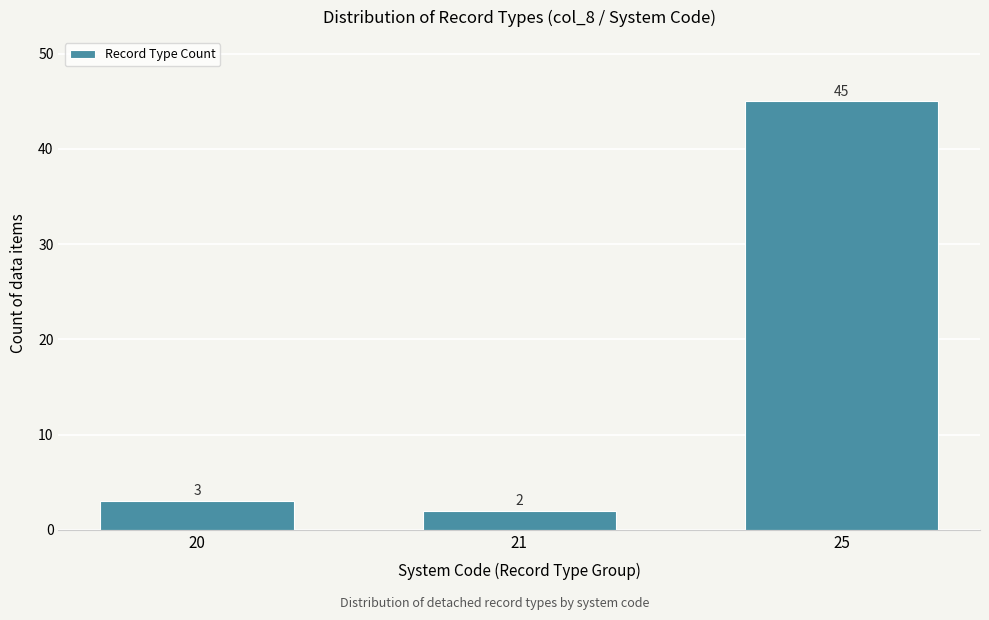

Reading left to right, list all the values displayed in this chart.

20=3	21=2	25=45